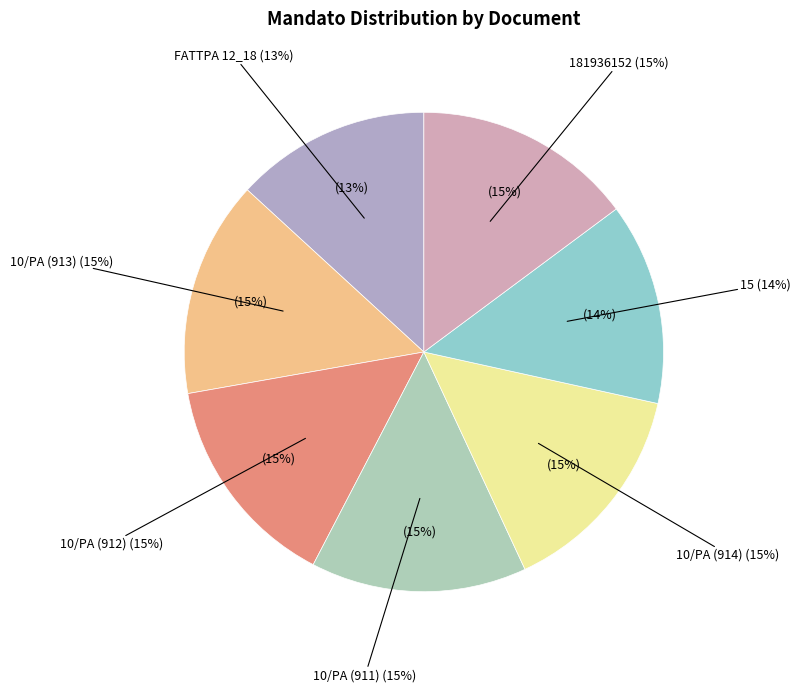

What is the ratio of the value at 181936152 to the value at 15?

1.1